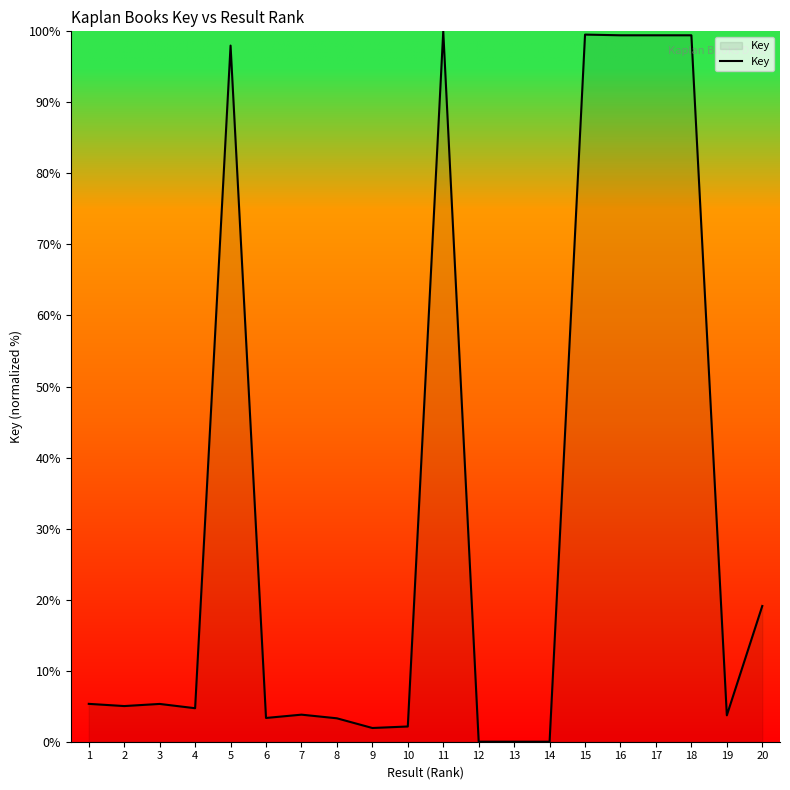

What is the difference between the maximum and minimum values?

100.0